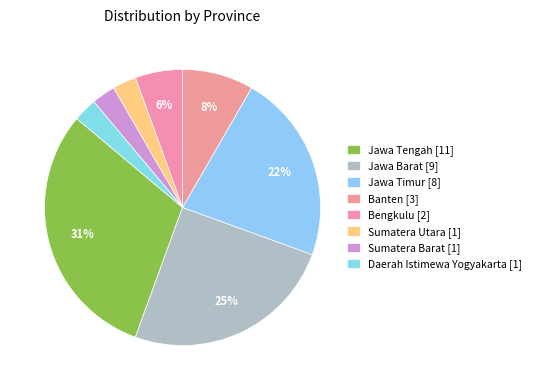

What percentage is the Jawa Tengah slice, to the nearest percent?

31%